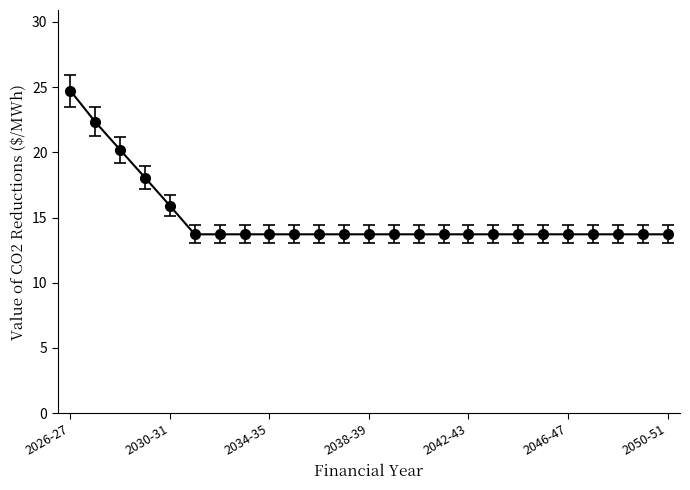

What is the greatest value displayed?

24.7